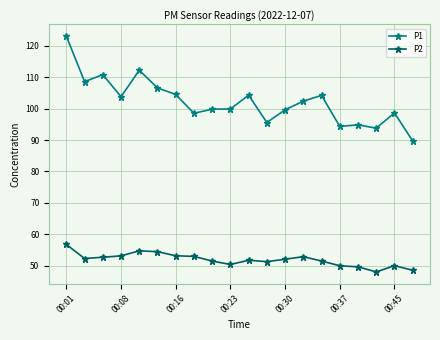

Count the number of categories in the chart.

20